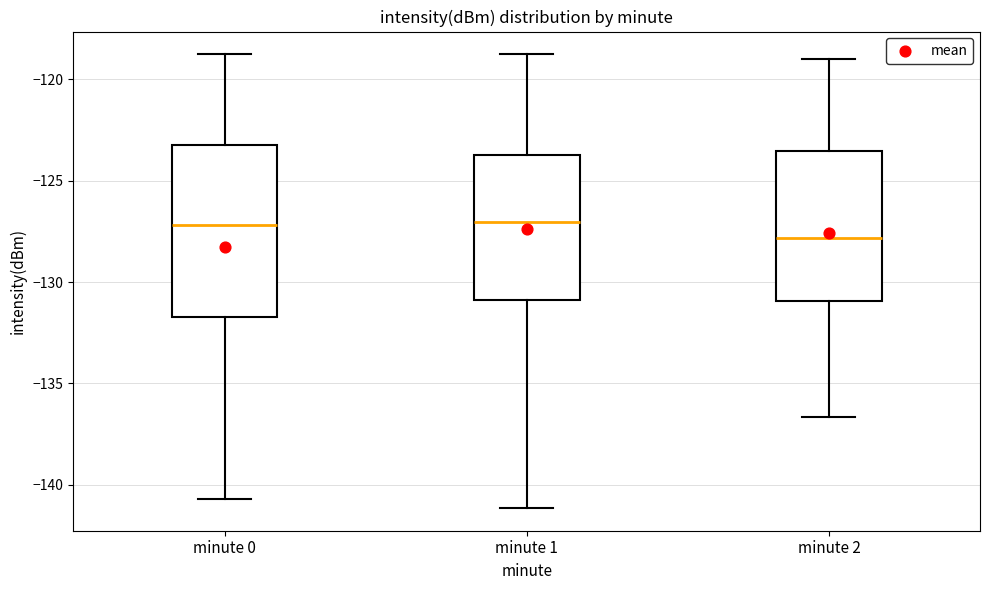

Reading left to right, transcribe this box plot: for each box, give where its median line is, the range the box spans, and where its two whiskers end, as read against the y-axis. The values are not printed on the chart, so give them approximately, as read against the axis.

minute 0: median -127.0, box -131.5 to -123.0, whiskers -140.5 to -119.0
minute 1: median -127.0, box -131.0 to -123.5, whiskers -141.0 to -119.0
minute 2: median -128.0, box -131.0 to -123.5, whiskers -136.5 to -119.0